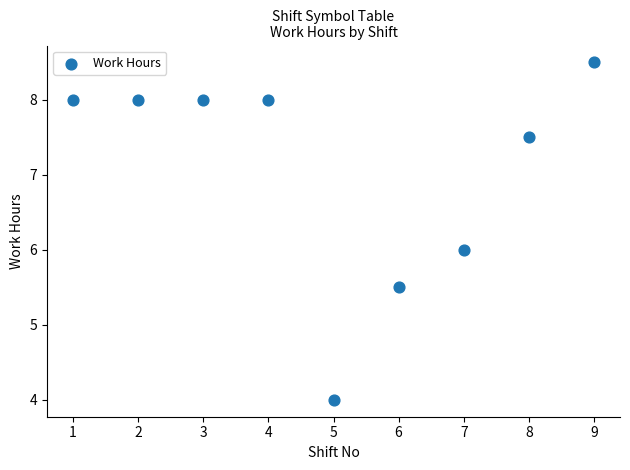

What is the range of X values (max minus min)?

8.0